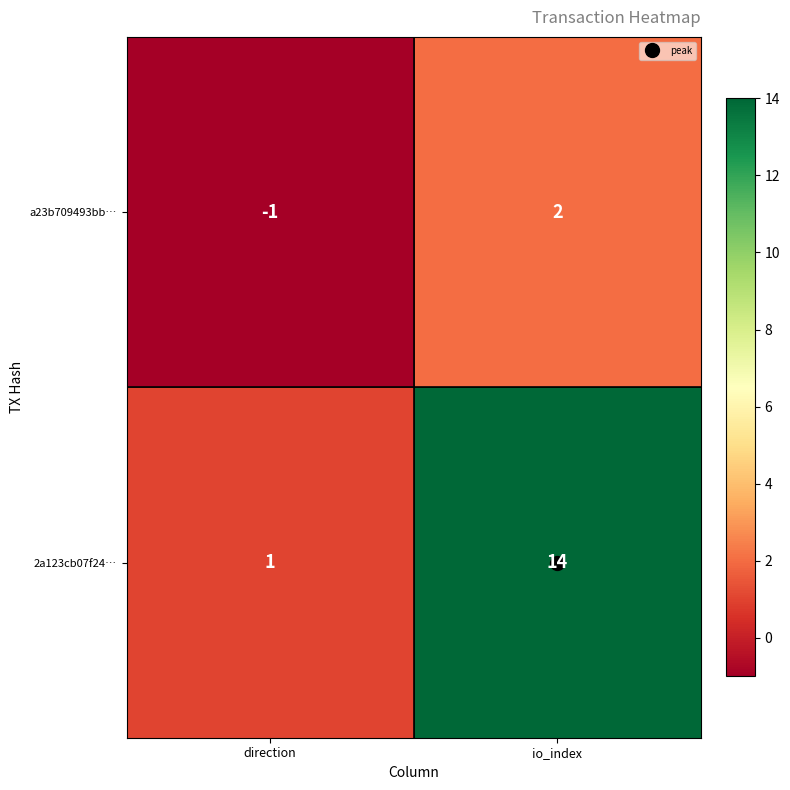

Where is 2a123cb07f24… nearest to the value 7?

direction